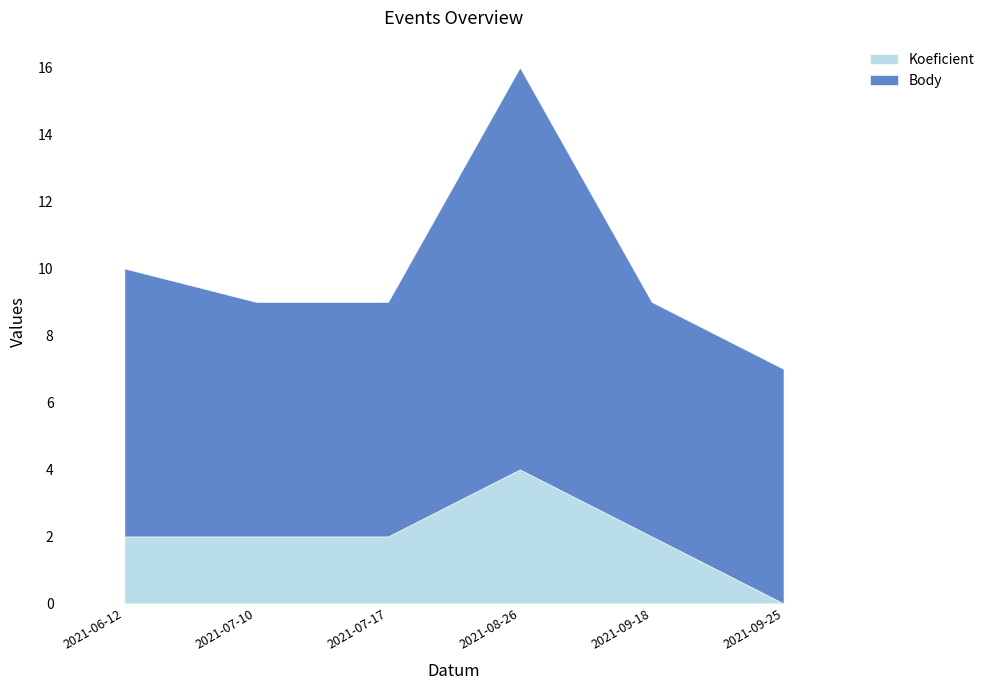

What position from the right is 2021-06-12?

6